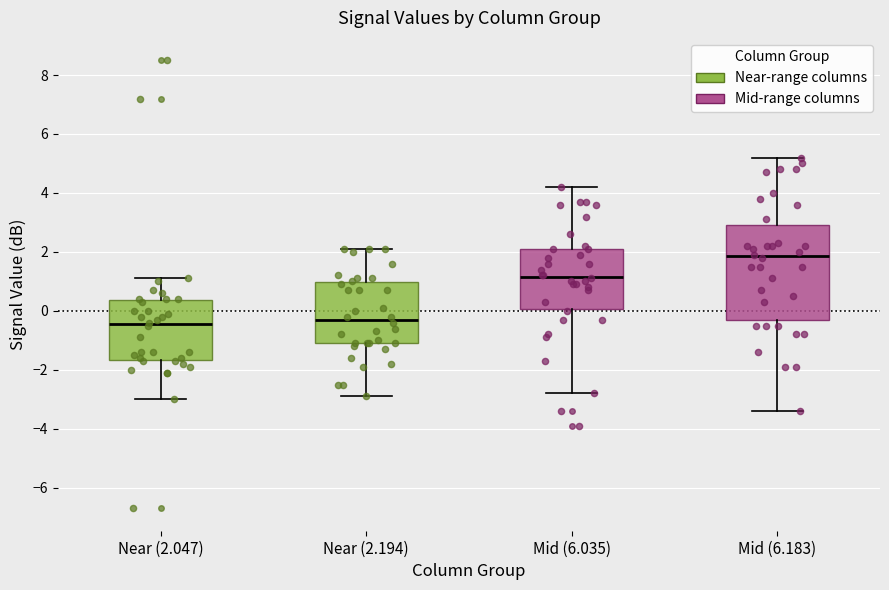

Reading left to right, transcribe this box plot: for each box, give where its median line is, the range the box spans, and where its two whiskers end, as read against the y-axis. The values are not printed on the chart, so give them approximately, as read against the axis.

Near (2.047): median -0.4, box -1.6 to 0.4, whiskers -3.0 to 1.2
Near (2.194): median -0.2, box -1.0 to 1.0, whiskers -2.8 to 2.2
Mid (6.035): median 1.2, box 0.0 to 2.2, whiskers -2.8 to 4.2
Mid (6.183): median 1.8, box -0.2 to 3.0, whiskers -3.4 to 5.2